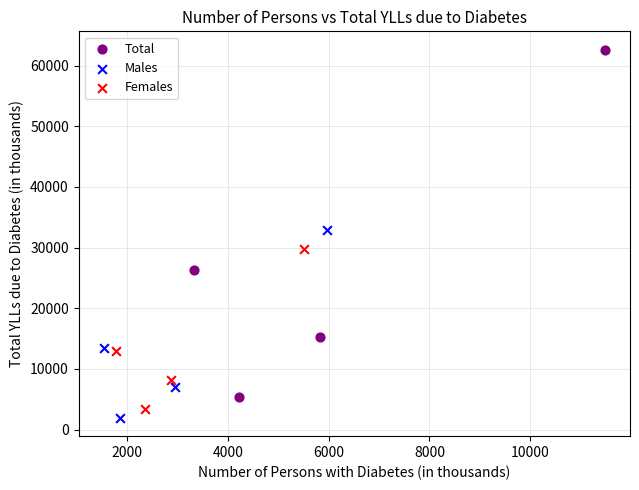

Which series has the largest Y range (max minus min)?

Total